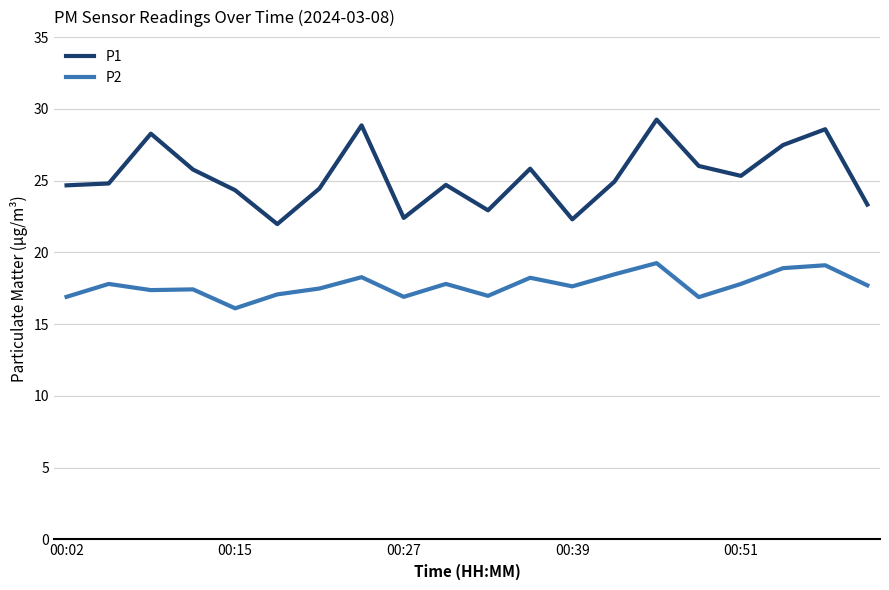

List the series in order of their overall mean, highest first.

P1, P2